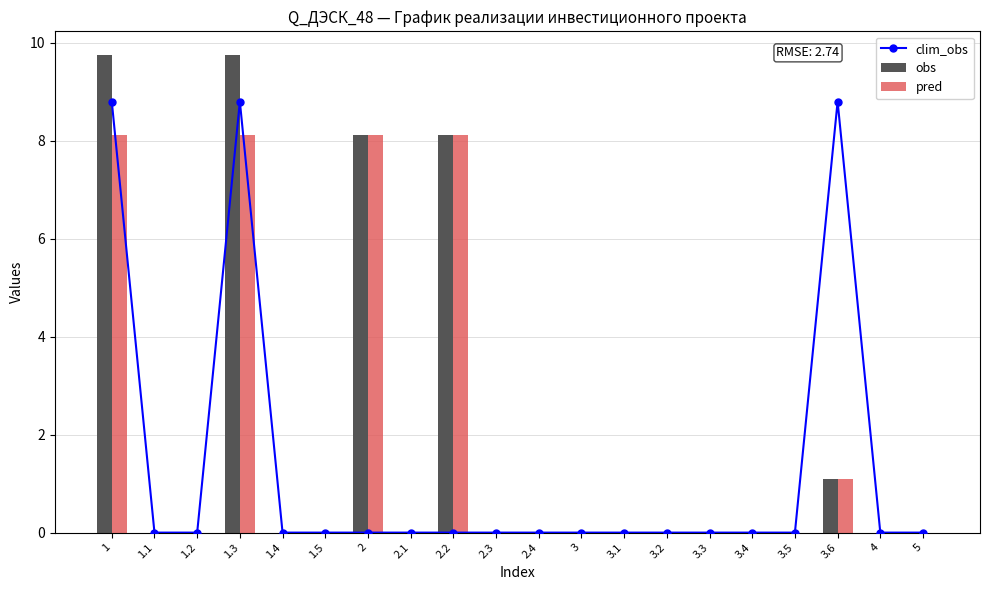

What is the highest value of the clim_obs series?

8.8